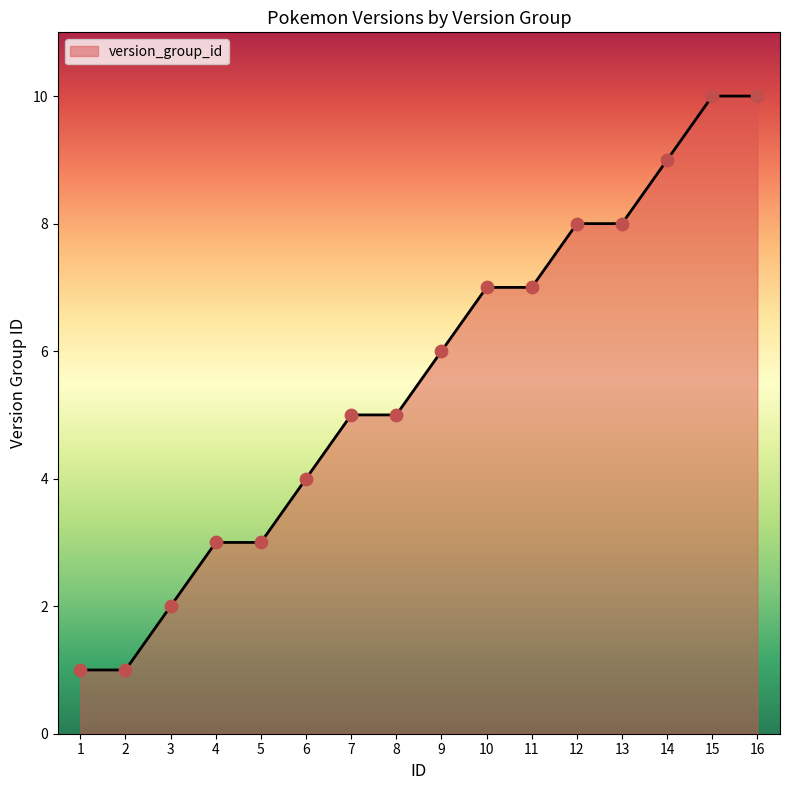

What is the change in value from 2 to 10?

+6